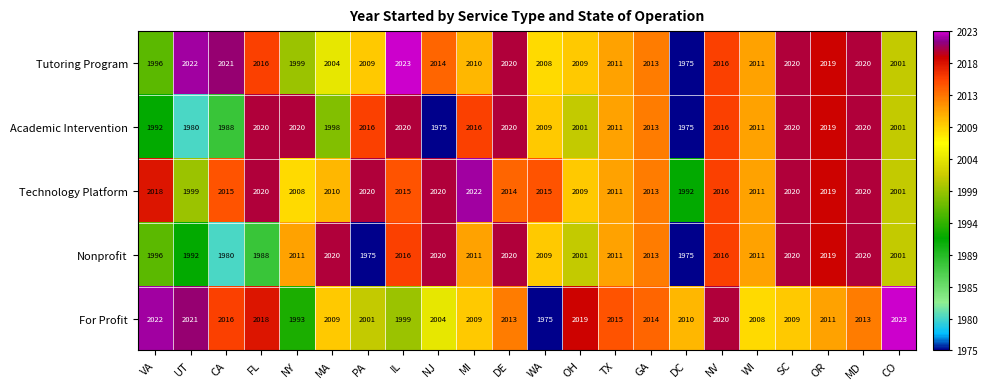

What is the approximate value of Tutoring Program at NV, to the nearest 5?

2015